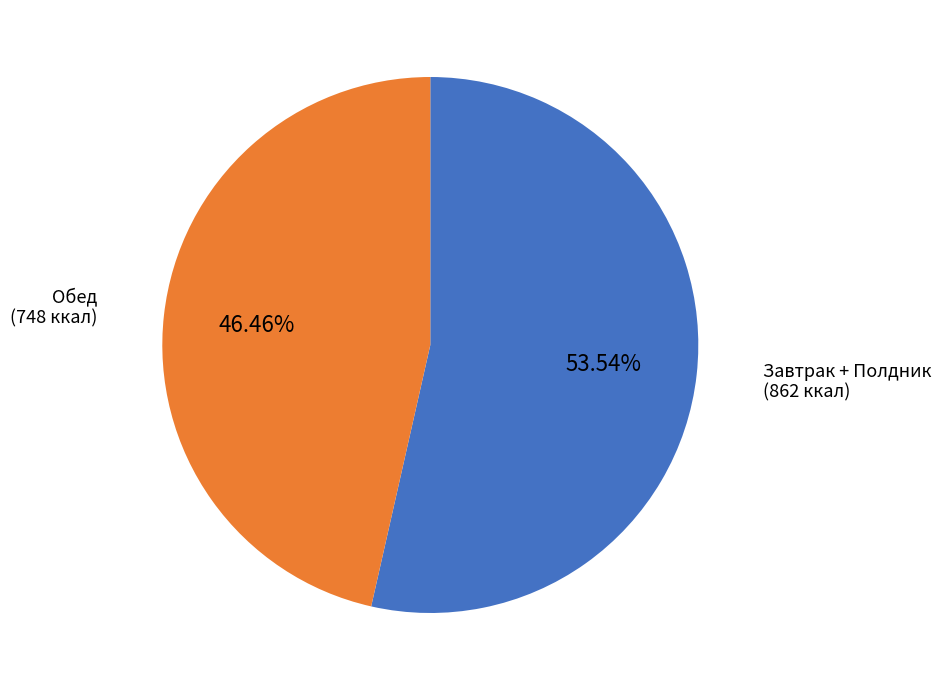

Is there any slice that represents more than half of the pie?

Yes